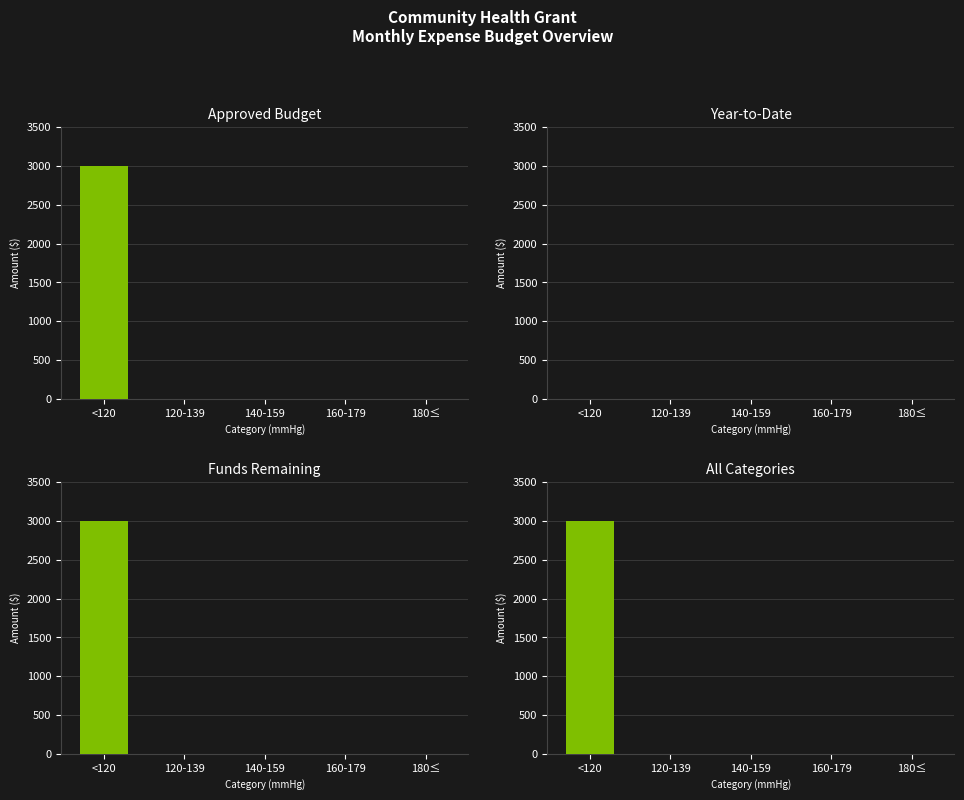

What position from the left is 160-179?

4